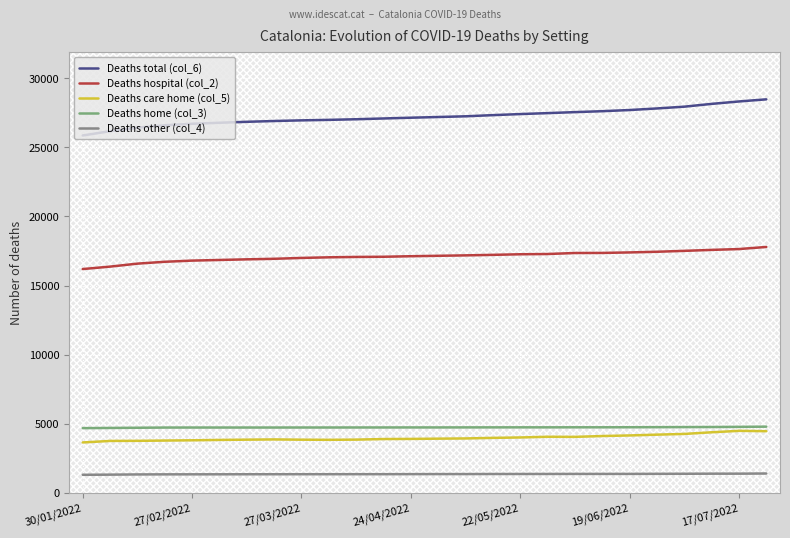

At how many categories does at least one series exceed 11856?

26